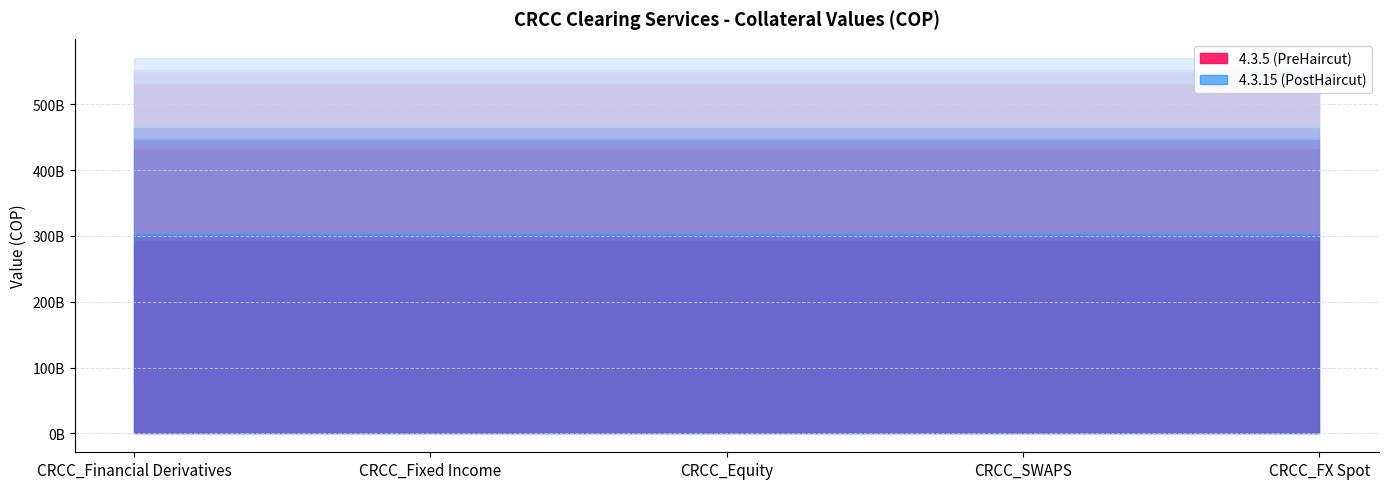

What is the value of the CRCC_SWAPS (4.3.5) point at the 2nd from the left?

80544545639.9